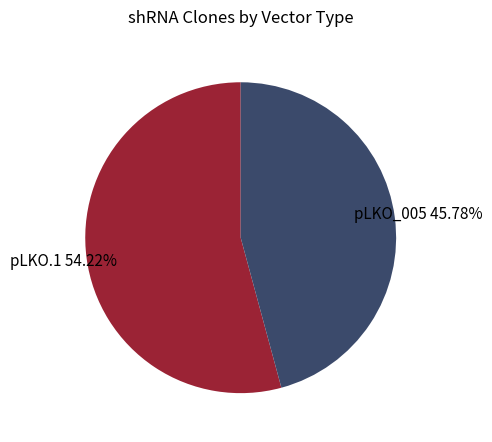

Is the sum of pLKO_005 and pLKO.1 greater than half?

Yes